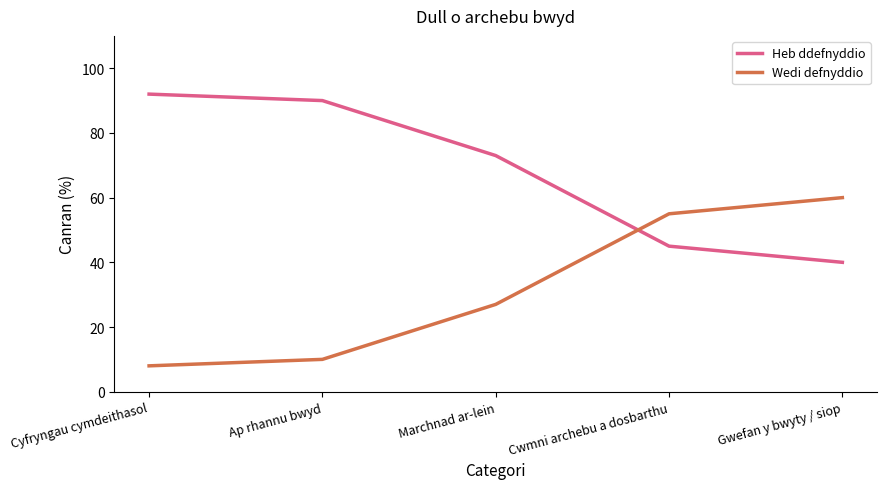

Count the number of data series in this chart.

2